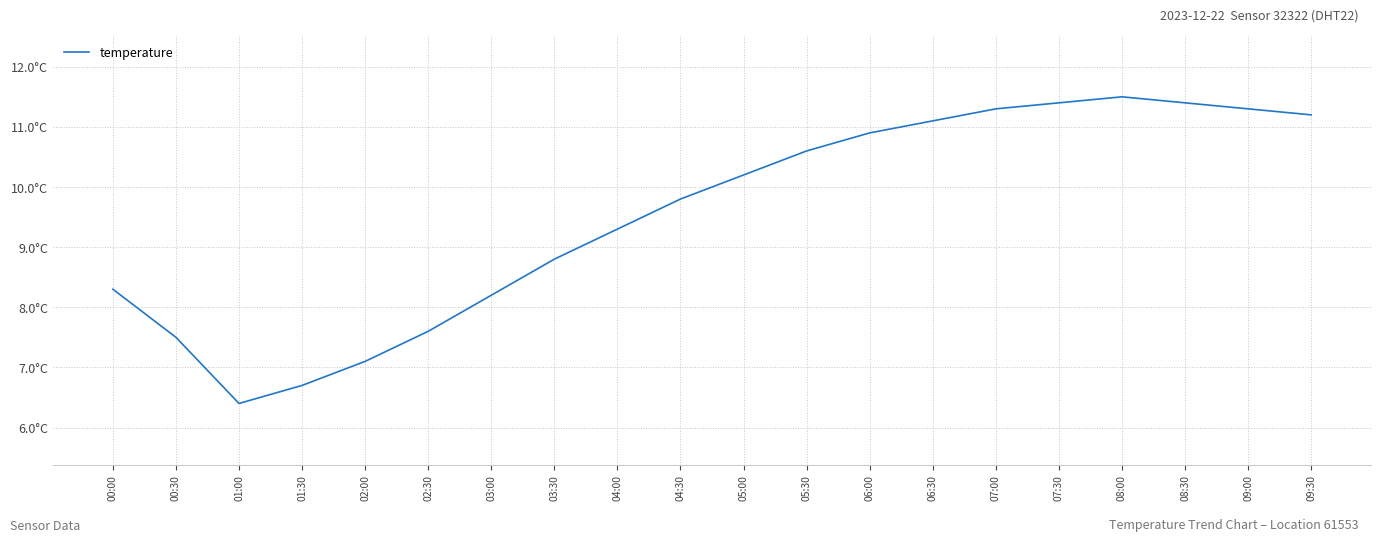

Which has a higher value, 01:30 or 07:00?

07:00